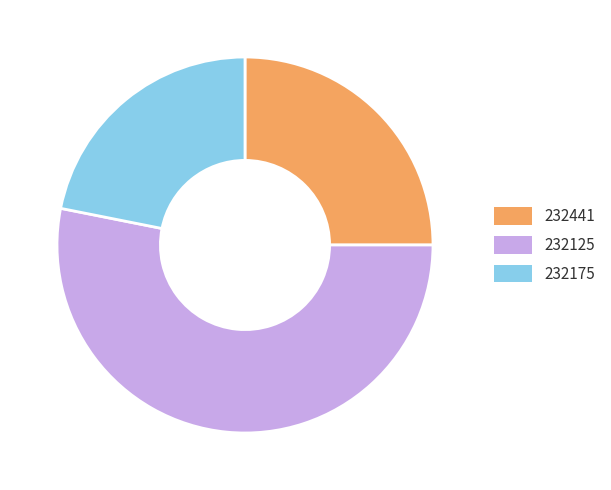

The 232441 slice represents 20% of the pie. True or false?

False